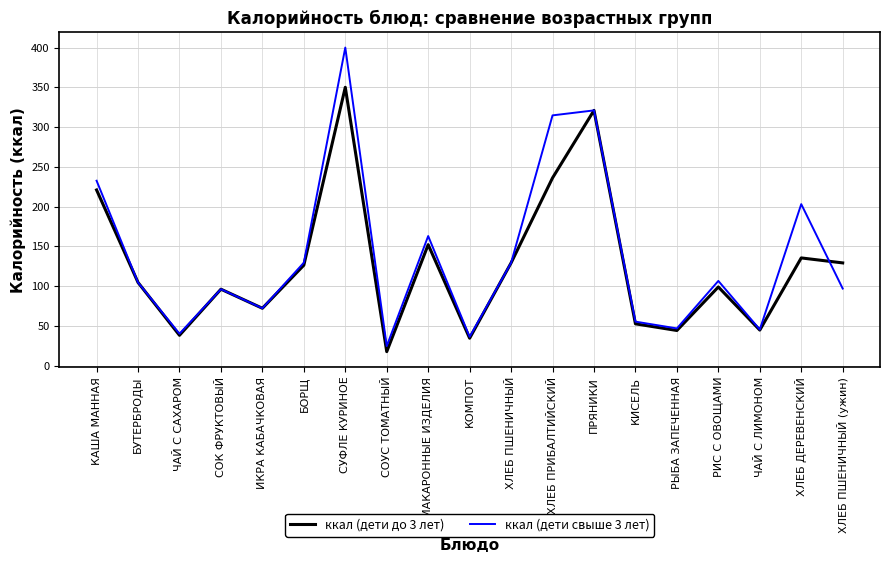

What is the total value across all series at ХЛЕБ ПРИБАЛТИЙСКИЙ?

550.7